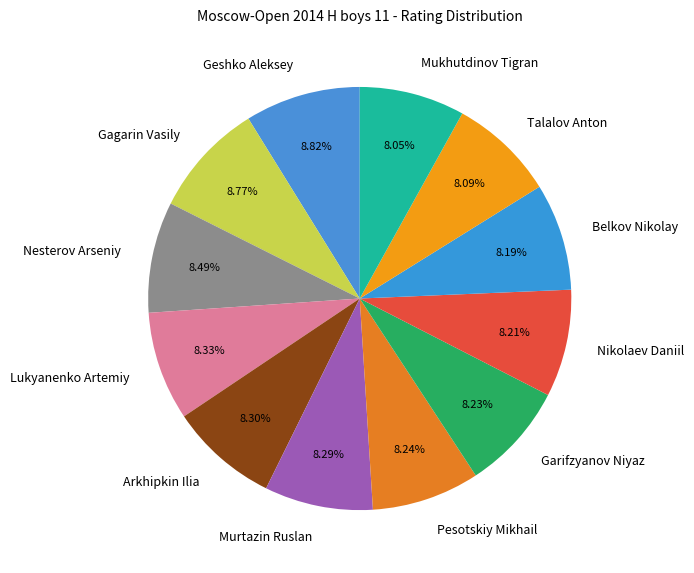

How many slices are in this pie chart?

12